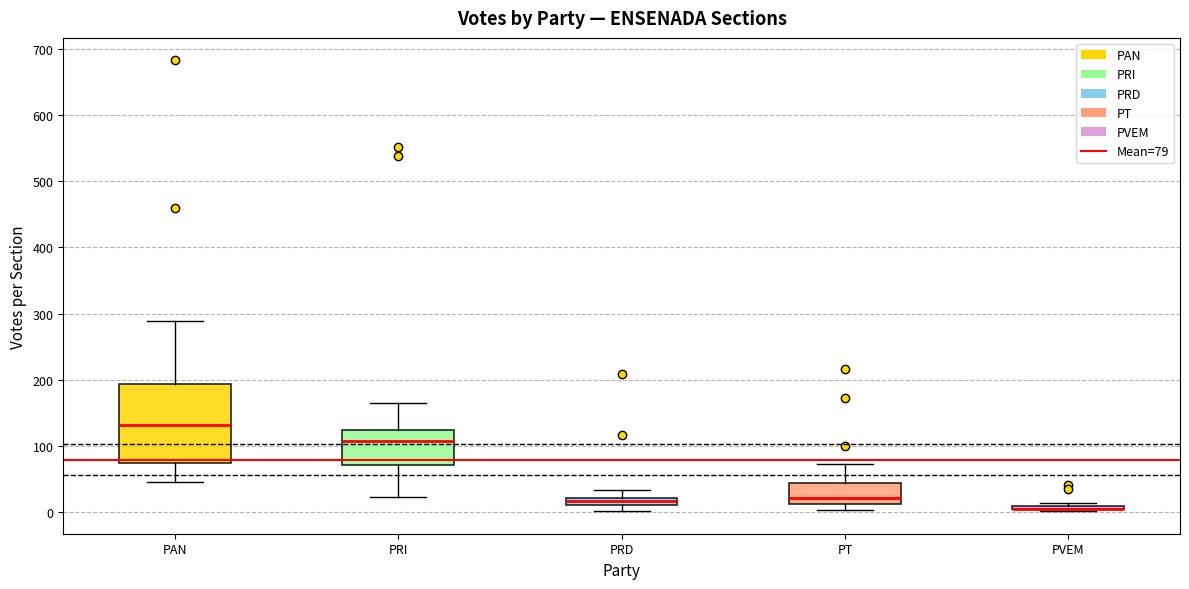

Comparing the boxes themselves (not the whiskers), which one is the tallest?

PAN